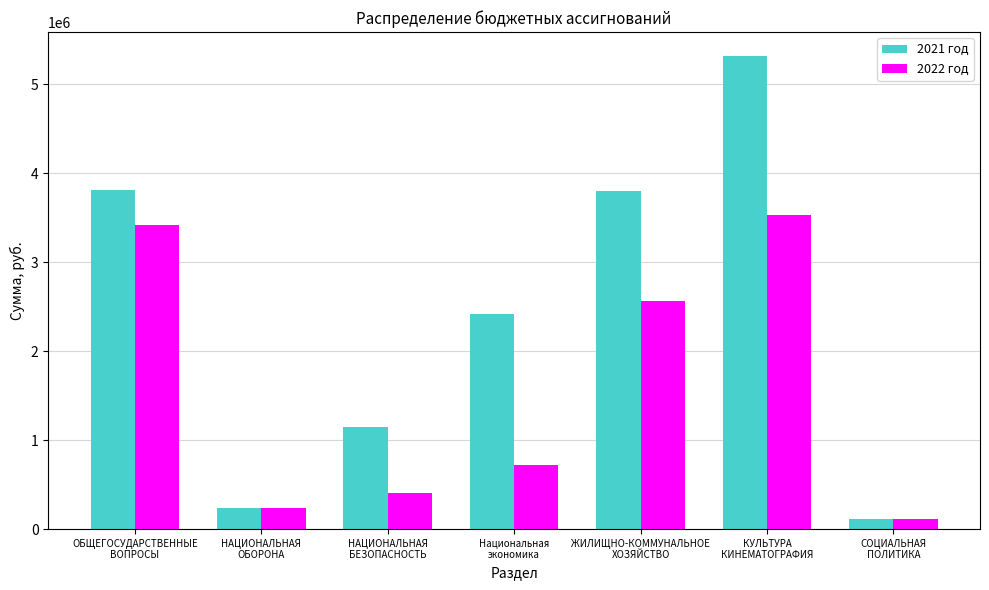

How many bars are there in total?

14